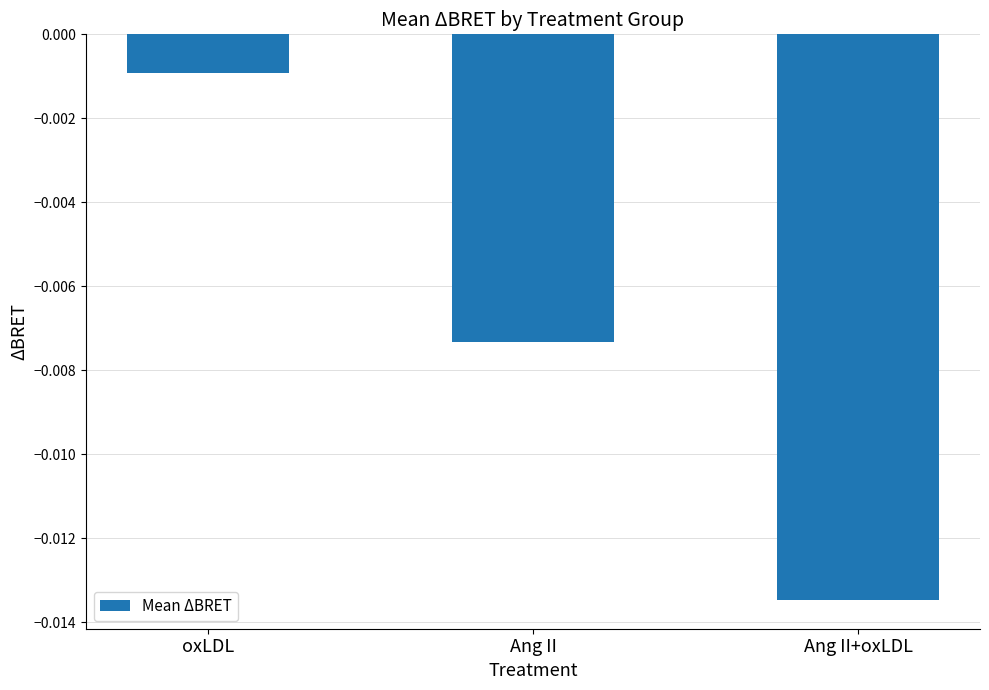

How many data points does each series have?

3